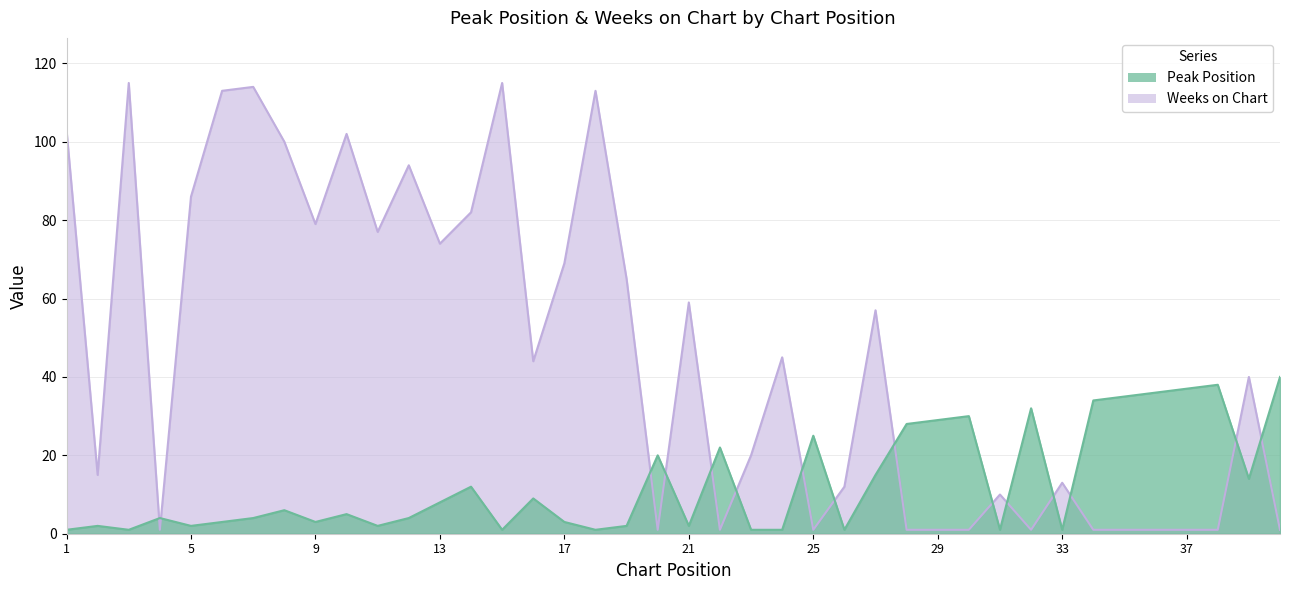

Which series ends up on top after the final intersection of Weeks on Chart and Peak Position?

Peak Position